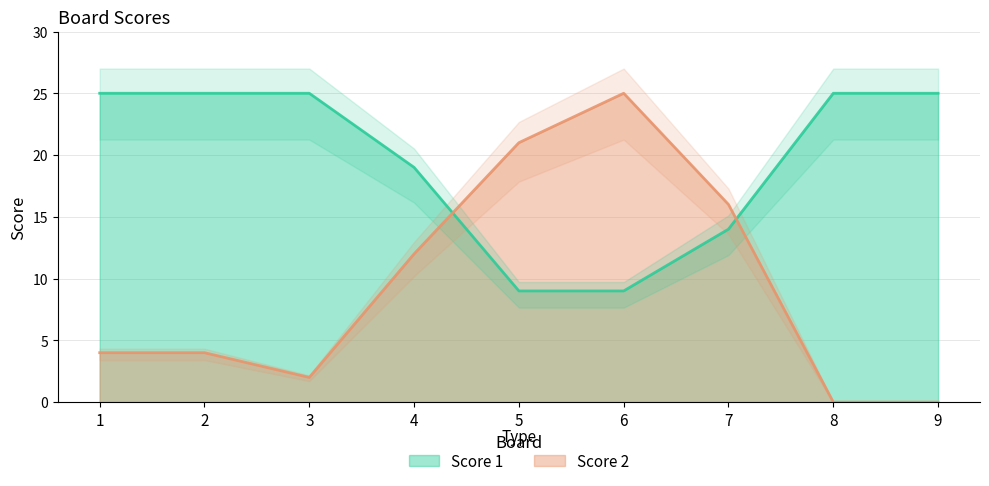

Between 6 and 9, which series saw the biggest shift?

Score 2